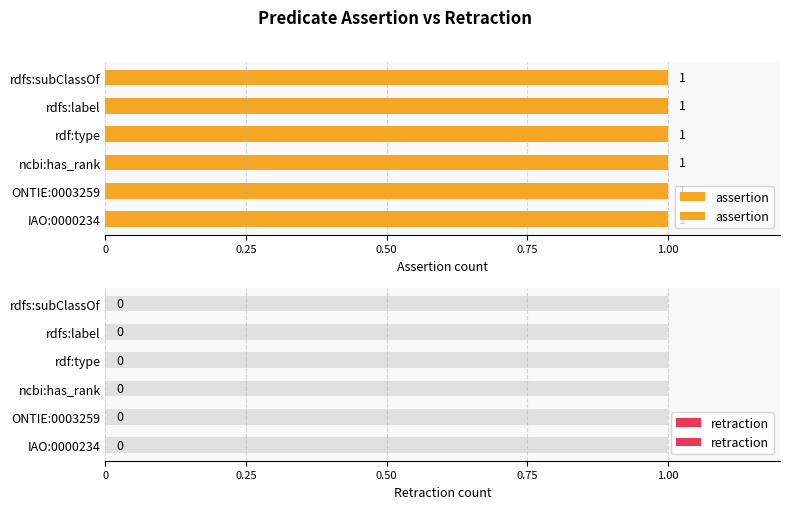

At how many categories does at least one series exceed 0?

6